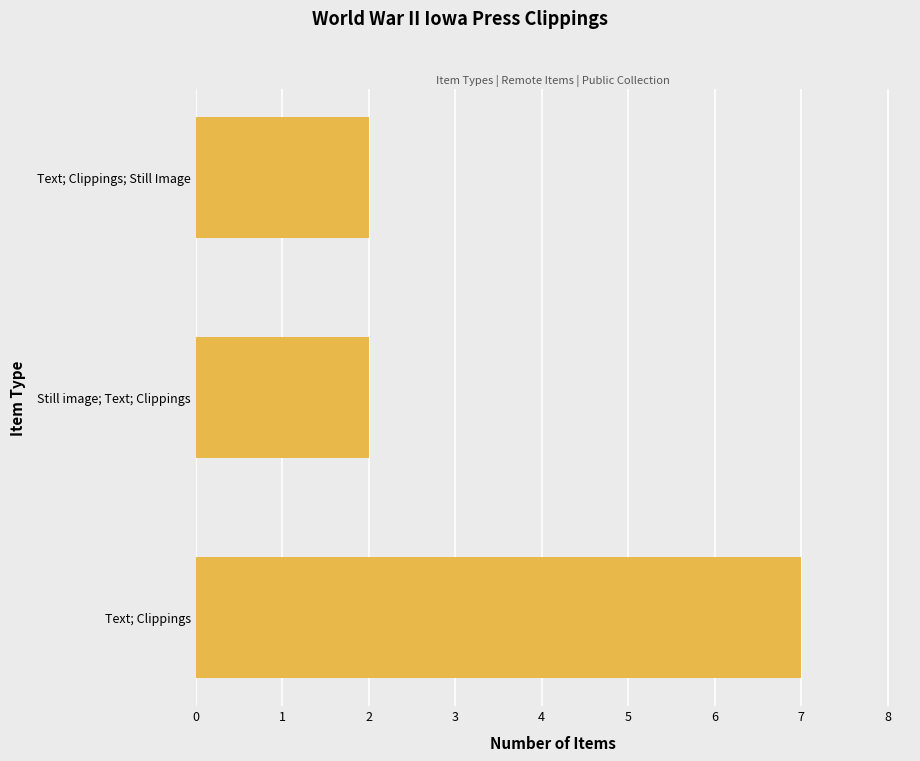

What is the change in value from Text; Clippings to Still image; Text; Clippings?

-5